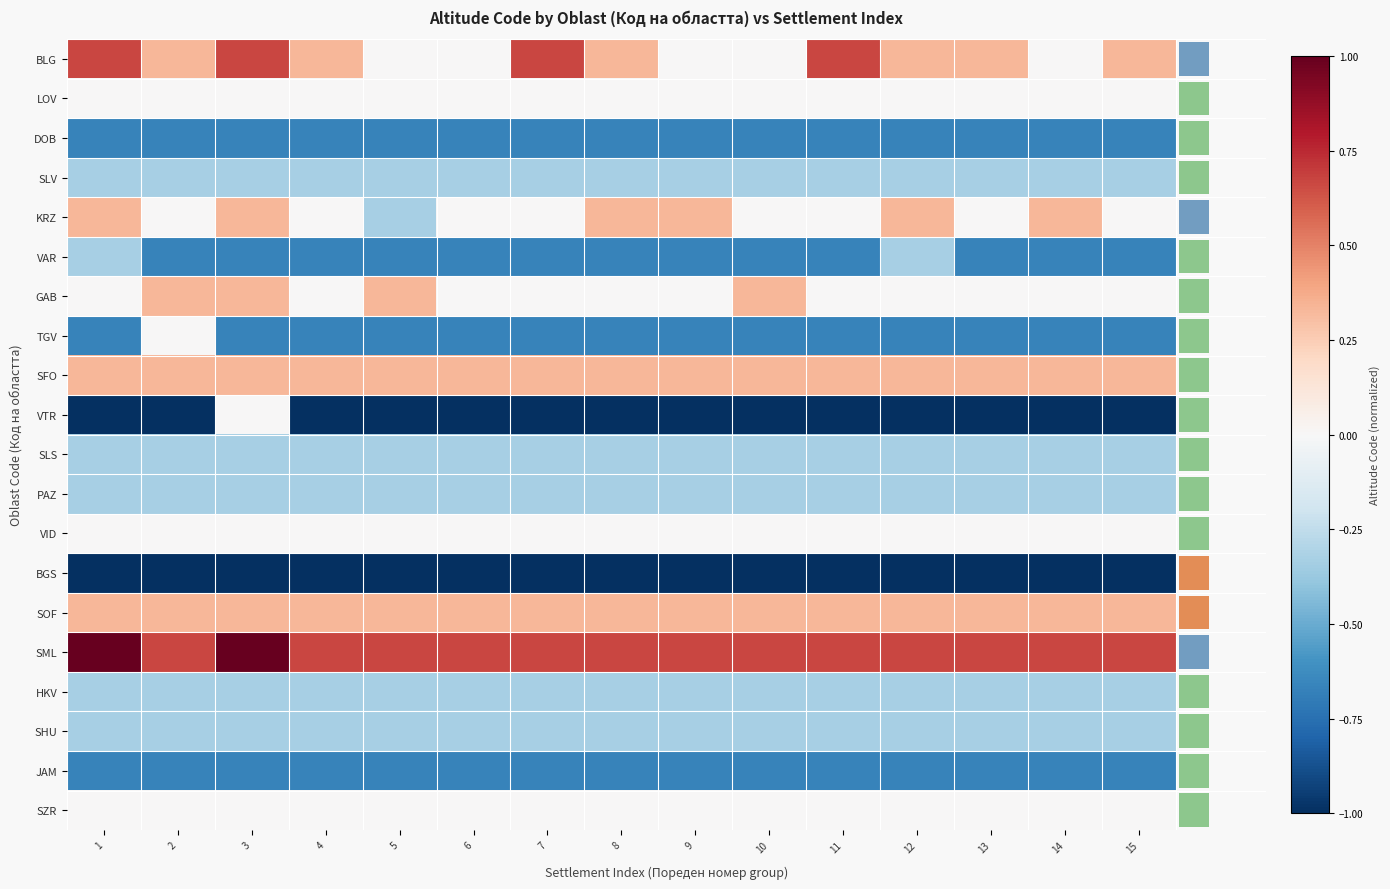

What is the maximum value for BGS?

-1.0